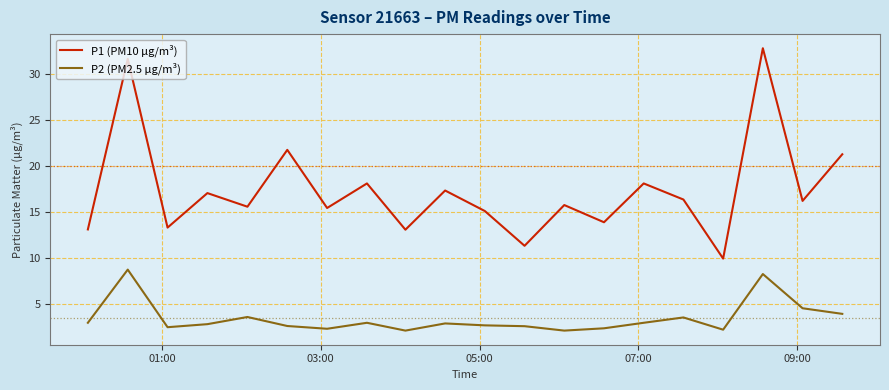

Which series has the widest spread of values?

P1 (PM10 µg/m³)